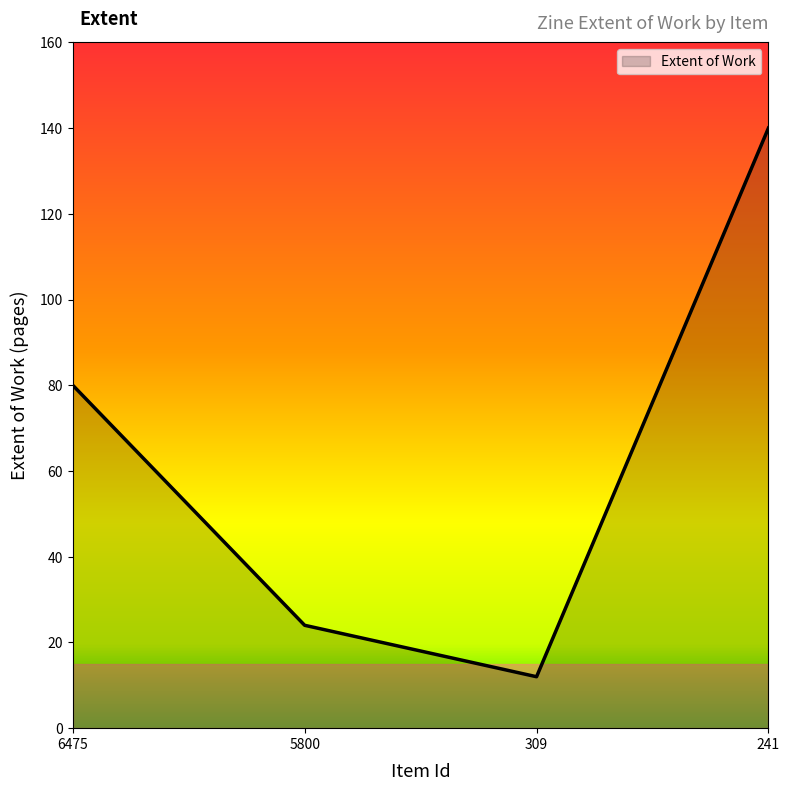

How many values are below 80?

2